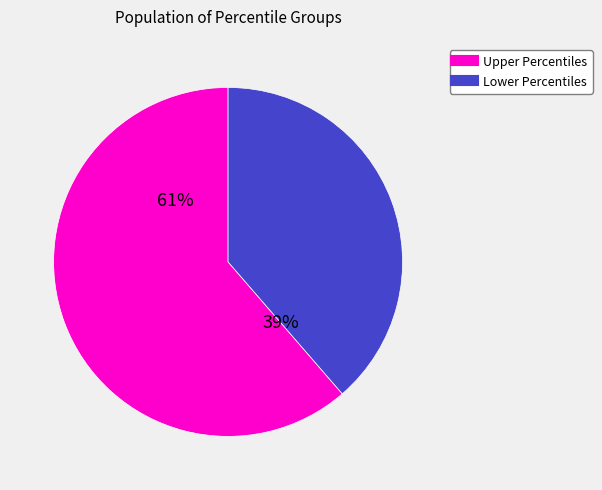

Is it true that pct35 is 14% of the pie?

False